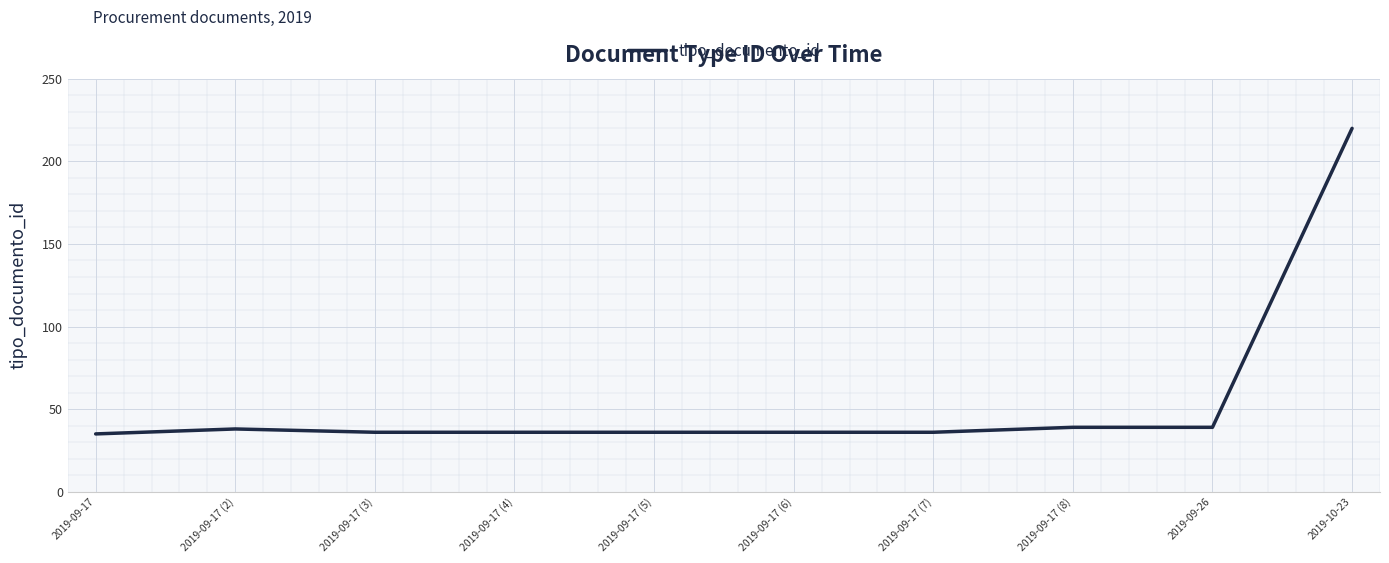

Is it true that the value at 2019-09-26 is 25?

False